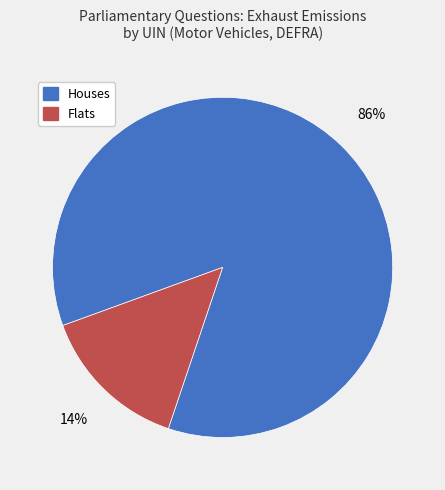

Which category has the biggest portion of the pie?

Houses